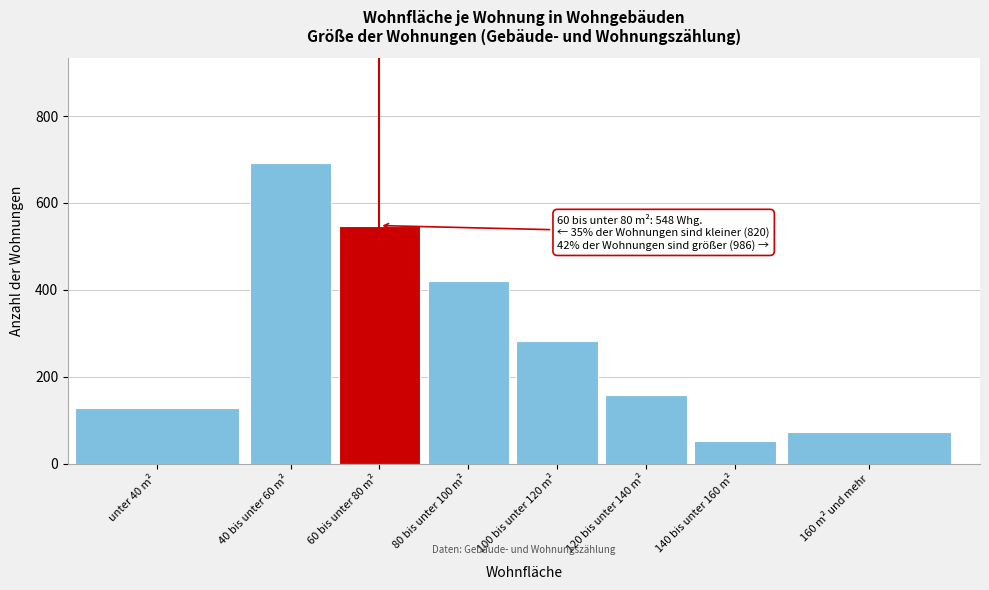

Reading right to left, extract all data points from this chart.

73	52	159	282	420	548	691	129